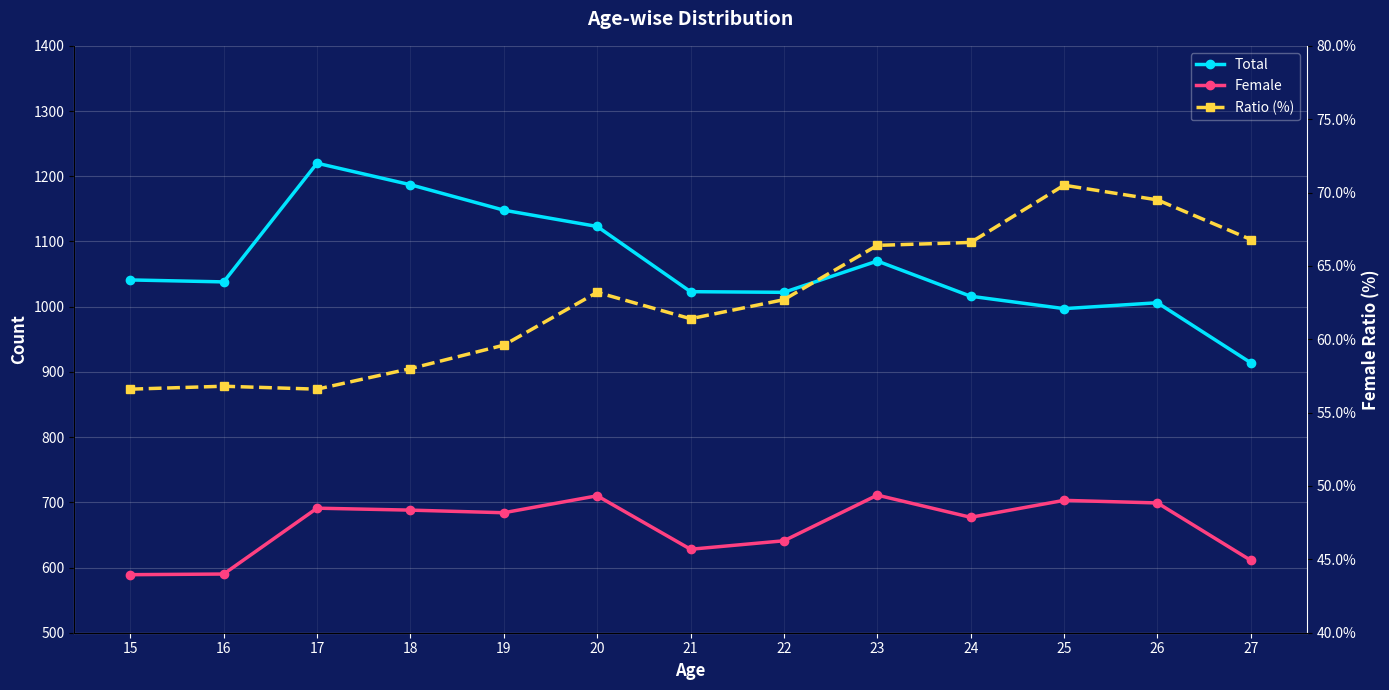

At which category is the sum across all series the highest?

17